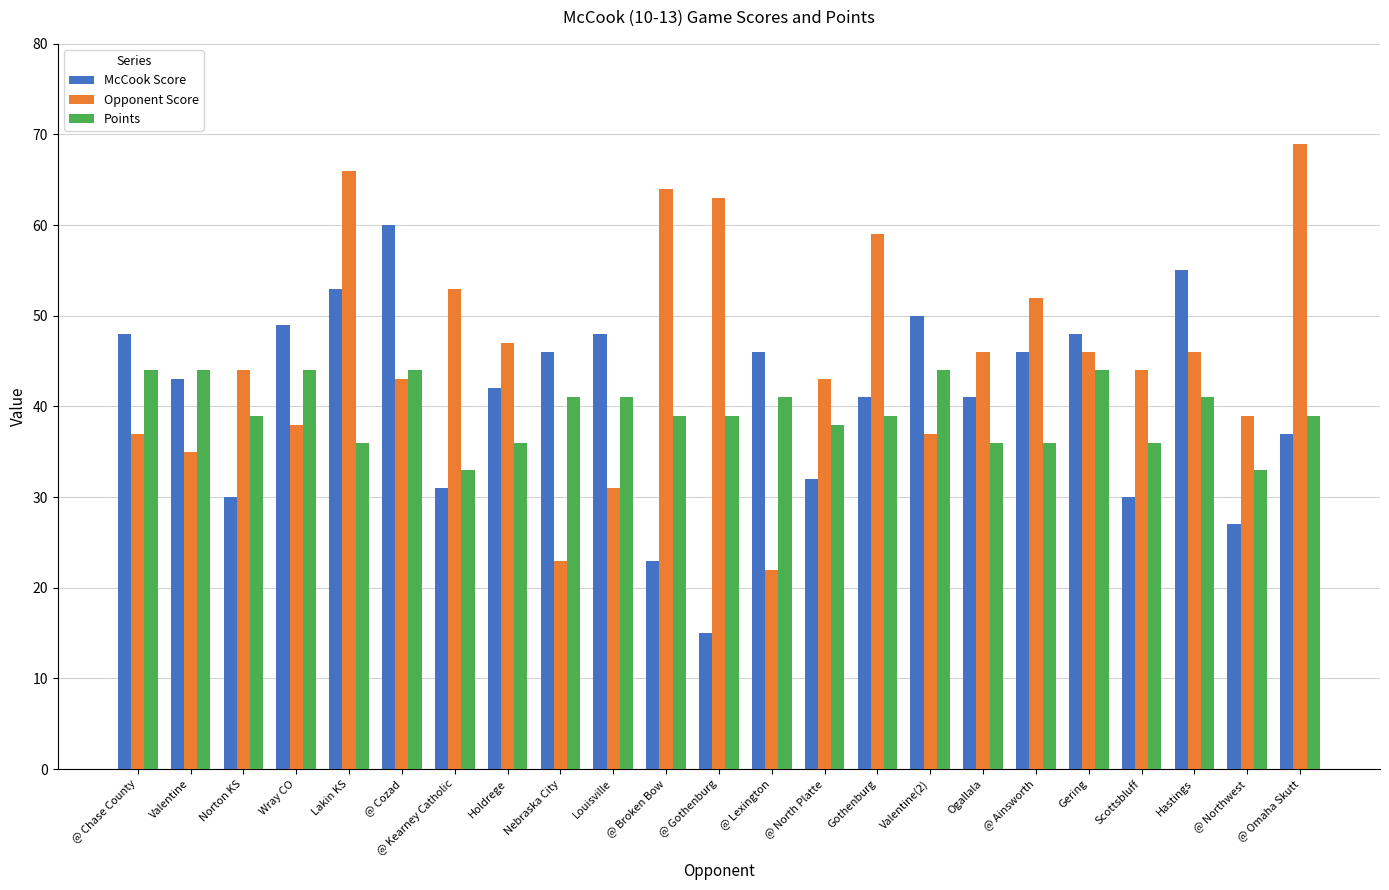

What is the difference between the McCook Score values at Gothenburg and Valentine?

2